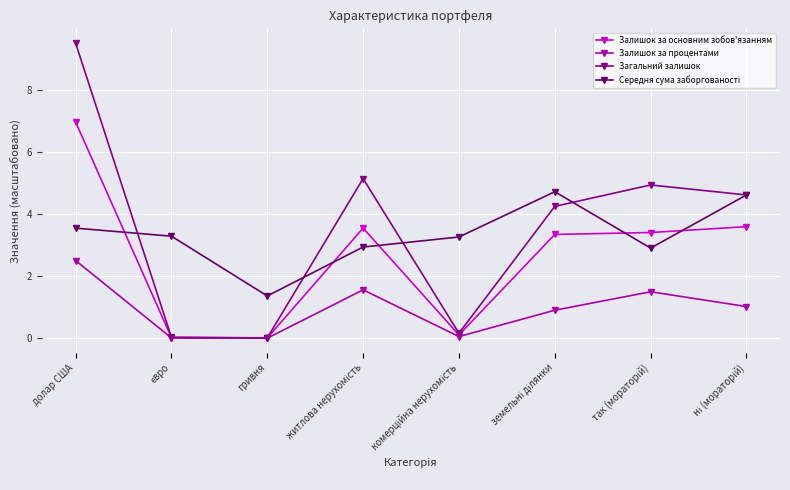

Which series has the largest total across all categories?

Загальний залишок